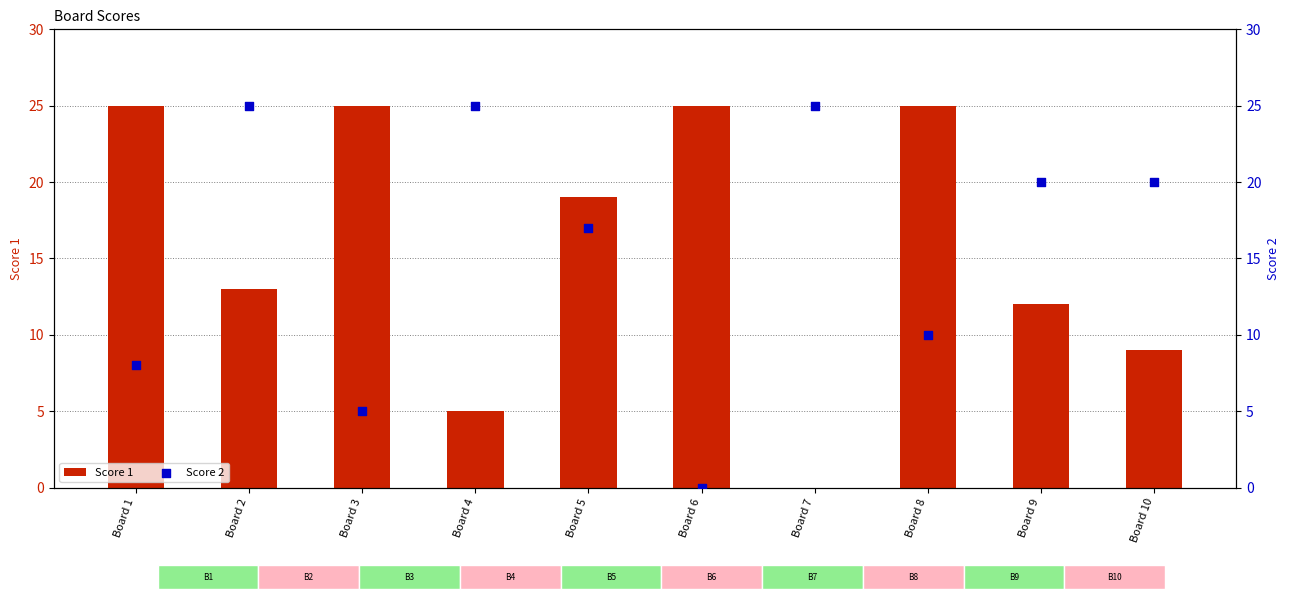

What are all the series names shown in the legend?

Score 1, Score 2